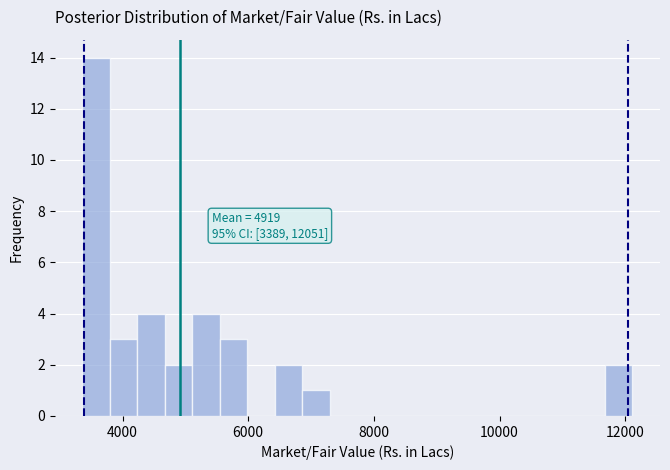

Around what value on the x-axis is the tallest bar? Give the approximate position of its centre, as read against the axis.

3600